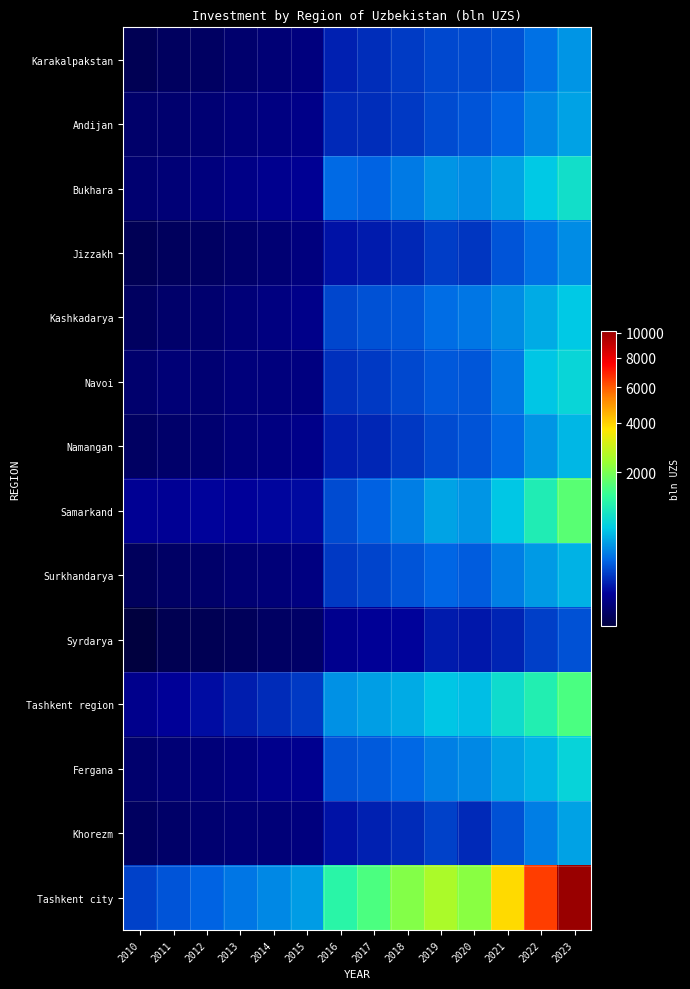

Reading right to left, extract all data points from this chart.

Karakalpakstan: 2023=403.6	2022=277.6	2021=185.5	2020=168.9	2019=161.6	2018=137.3	2017=109.2	2016=85.7	2015=20.0	2014=14.4	2013=10.3	2012=6.3	2011=5.4	2010=3.4
Andijan: 2023=452.3	2022=345.2	2021=239.4	2020=195.4	2019=169.8	2018=133.6	2017=108.7	2016=102.1	2015=27.6	2014=22.4	2013=17.7	2012=13.4	2011=11.1	2010=9.4
Bukhara: 2023=875.6	2022=643.8	2021=465.2	2020=367.8	2019=405.1	2018=305.8	2017=230.3	2016=254.1	2015=38.9	2014=34.0	2013=25.8	2012=19.3	2011=14.9	2010=11.7
Jizzakh: 2023=366.6	2022=276.8	2021=191.2	2020=125.2	2019=139.8	2018=99.3	2017=80.1	2016=67.3	2015=19.9	2014=13.5	2013=9.5	2012=6.5	2011=5.2	2010=3.7
Kashkadarya: 2023=639.7	2022=490.9	2021=370.2	2020=293.2	2019=266.0	2018=196.9	2017=183.3	2016=158.3	2015=29.0	2014=20.9	2013=16.1	2012=11.1	2011=9.0	2010=5.8
Navoi: 2023=764.4	2022=620.0	2021=296.4	2020=198.3	2019=203.6	2018=162.9	2017=131.8	2016=113.1	2015=21.6	2014=18.6	2013=17.6	2012=13.0	2011=15.3	2010=10.7
Namangan: 2023=551.8	2022=400.8	2021=254.4	2020=189.8	2019=171.5	2018=127.8	2017=94.4	2016=85.5	2015=28.5	2014=22.6	2013=17.6	2012=12.1	2011=9.3	2010=6.5
Samarkand: 2023=1675.9	2022=1063.8	2021=629.7	2020=400.0	2019=461.4	2018=319.5	2017=225.9	2016=173.0	2015=54.4	2014=50.4	2013=45.6	2012=47.0	2011=40.2	2010=37.4
Surkhandarya: 2023=527.0	2022=425.2	2021=315.0	2020=214.4	2019=240.6	2018=193.5	2017=155.7	2016=132.1	2015=22.6	2014=16.5	2013=13.1	2012=9.2	2011=7.3	2010=4.8
Syrdarya: 2023=186.0	2022=144.4	2021=92.2	2020=72.5	2019=78.9	2018=46.5	2017=42.0	2016=33.6	2015=8.1	2014=6.9	2013=4.4	2012=3.4	2011=3.2	2010=2.3
Tashkent region: 2023=1541.6	2022=1094.8	2021=837.3	2020=588.8	2019=620.4	2018=491.6	2017=439.5	2016=390.8	2015=132.6	2014=104.8	2013=82.0	2012=59.4	2011=44.1	2010=32.3
Fergana: 2023=745.2	2022=542.4	2021=451.1	2020=352.6	2019=319.6	2018=245.6	2017=207.0	2016=188.4	2015=34.5	2014=31.2	2013=22.6	2012=17.4	2011=14.6	2010=10.6
Khorezm: 2023=458.3	2022=318.8	2021=185.8	2020=100.3	2019=147.7	2018=105.4	2017=87.2	2016=65.7	2015=20.5	2014=15.9	2013=14.9	2012=11.6	2011=8.7	2010=6.1
Tashkent city: 2023=10154.4	2022=6470.6	2021=3861.8	2020=2164.4	2019=2547.5	2018=2107.5	2017=1554.4	2016=1189.0	2015=432.4	2014=357.0	2013=292.9	2012=233.7	2011=192.9	2010=148.0